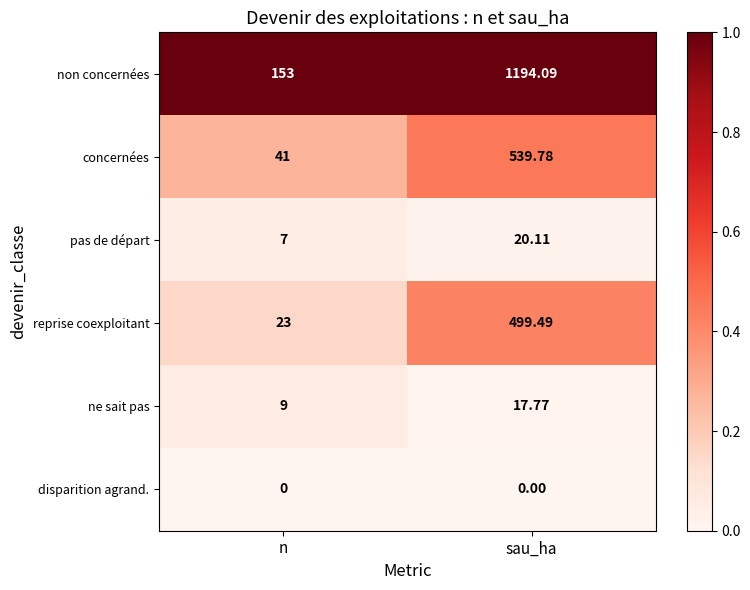

Rank the series at sau_ha from highest to lowest value.

non concernées, concernées, reprise coexploitant, pas de départ, ne sait pas, disparition agrand.